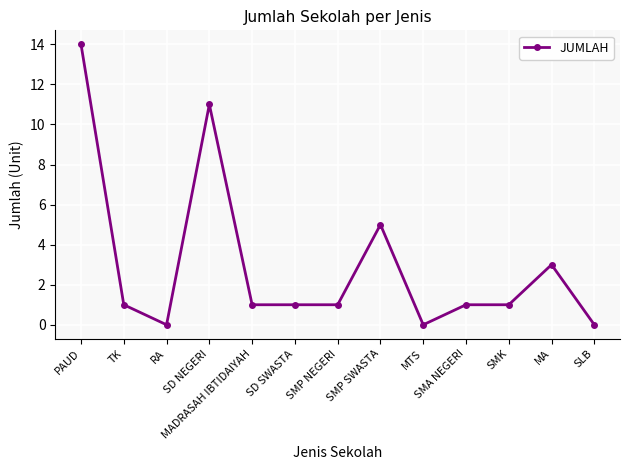

What is the approximate value at MADRASAH IBTIDAIYAH?

1